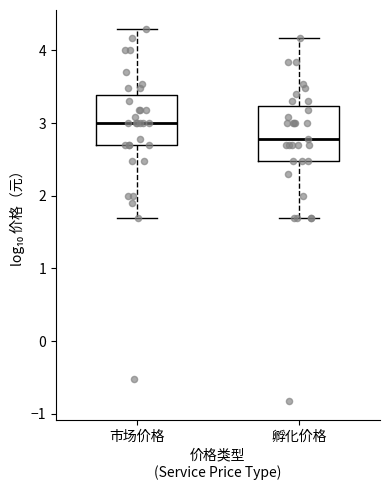

Which box's median line is the highest?

市场价格